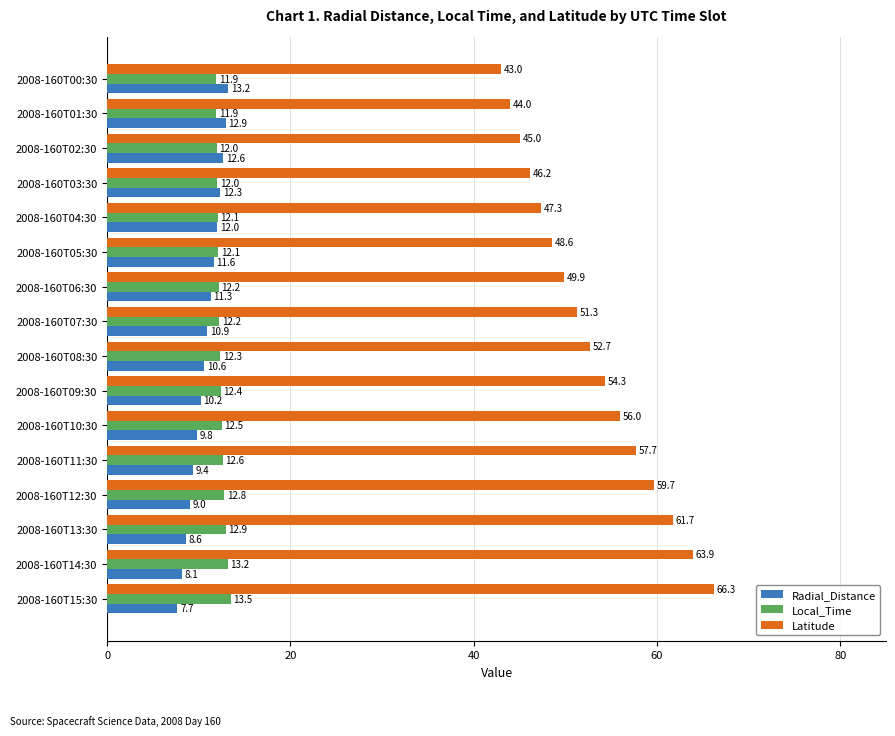

Is it true that Latitude equals 46.2 at 2008-160T03:30?

True